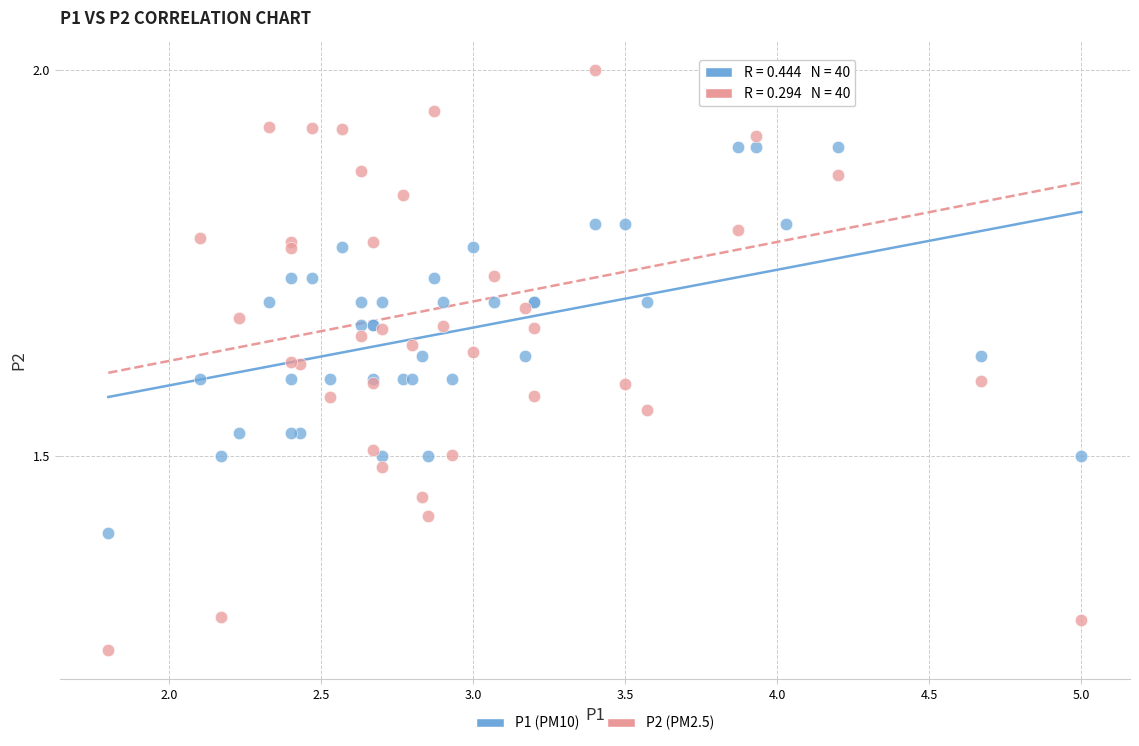

Which series reaches the maximum Y coordinate?

P2 (PM2.5)